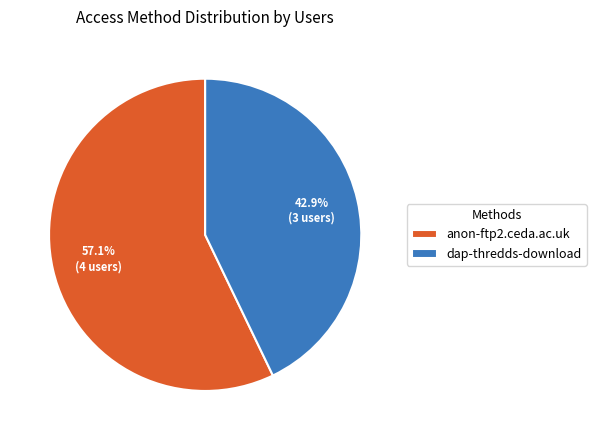

Which slice is the smallest?

dap-thredds-download